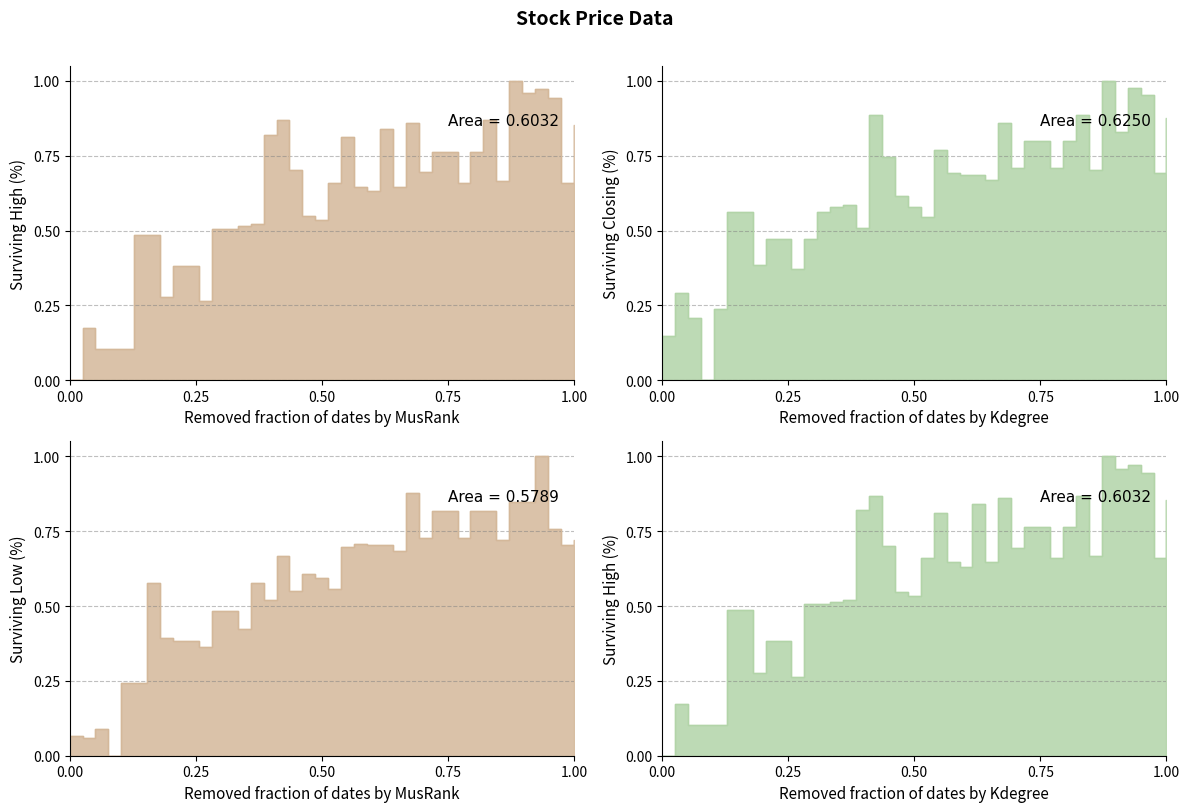

What is the difference between the maximum and second lowest values in the Closing series?

0.9